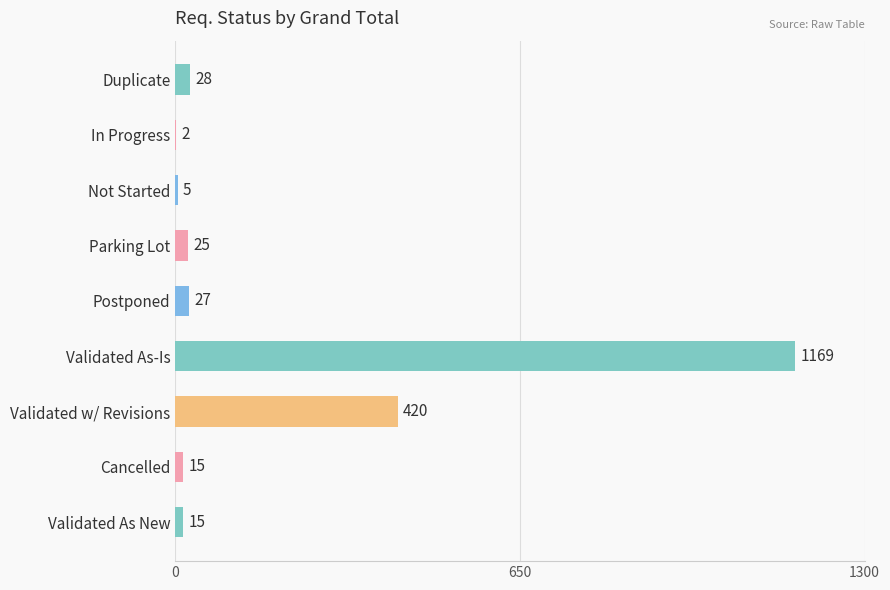

What is the ratio of the value at Postponed to the value at Duplicate?

1.0